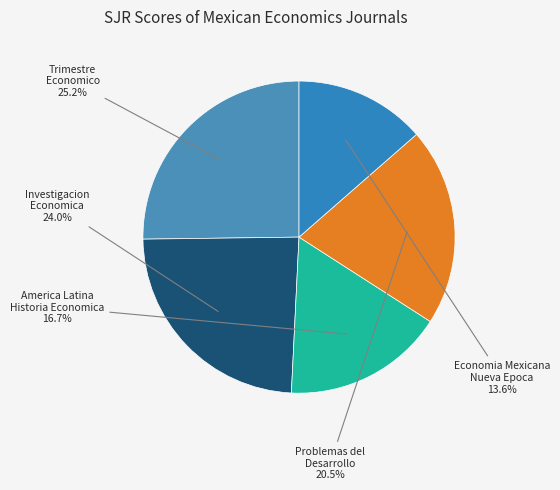

How much of the chart is everything except America Latina Historia Economica?

83.3%